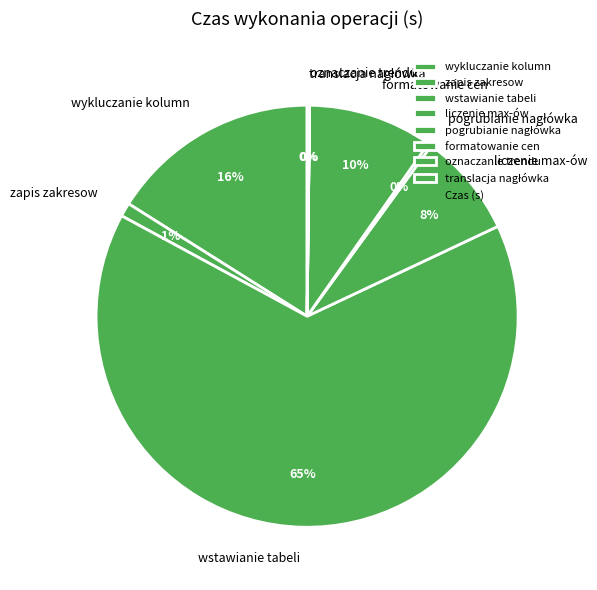

Which slice is the largest?

wstawianie tabeli